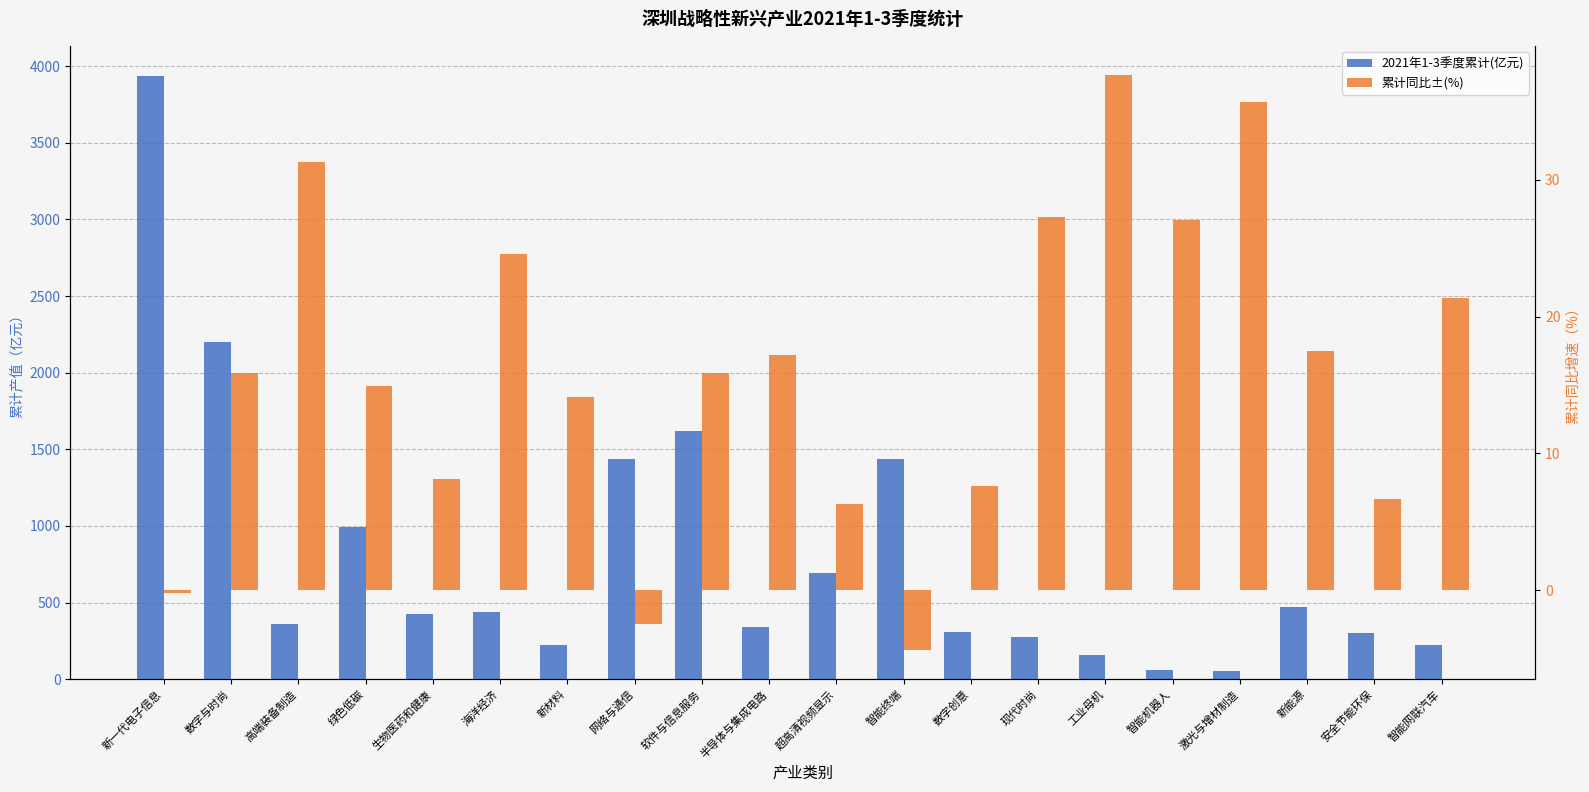

Where does the 累计同比±(%) series first go above 15?

数字与时尚